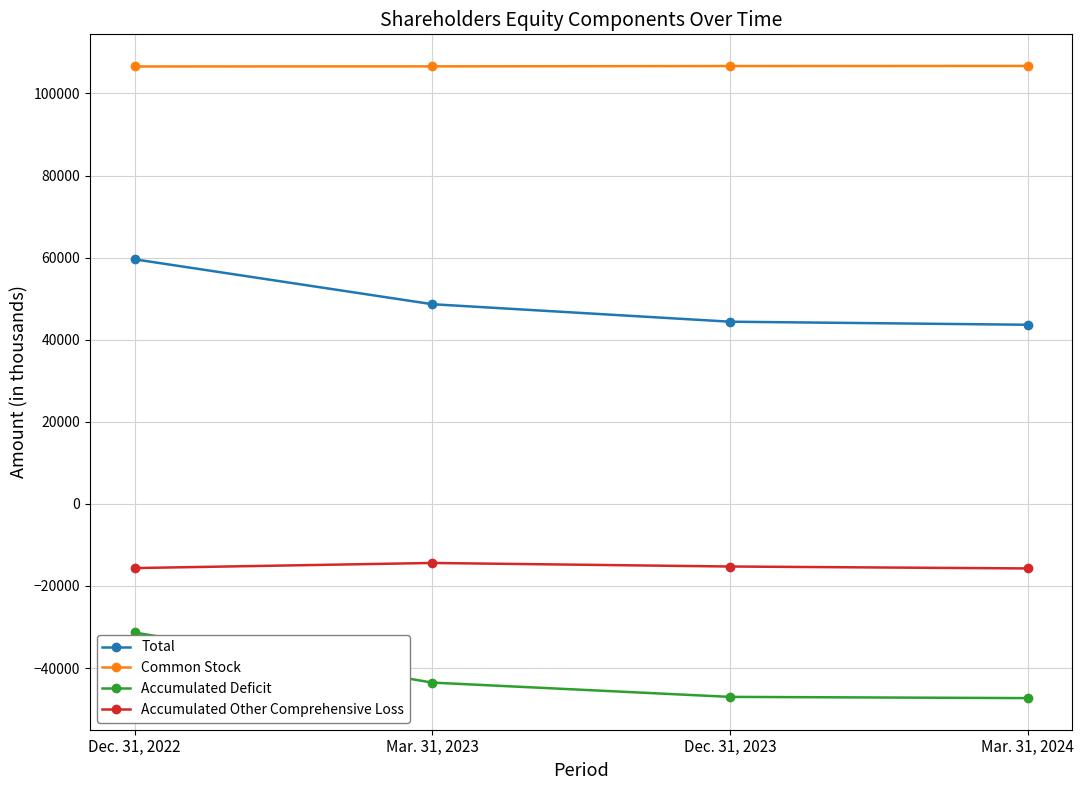

What is the average value of the Common Stock series?

106629